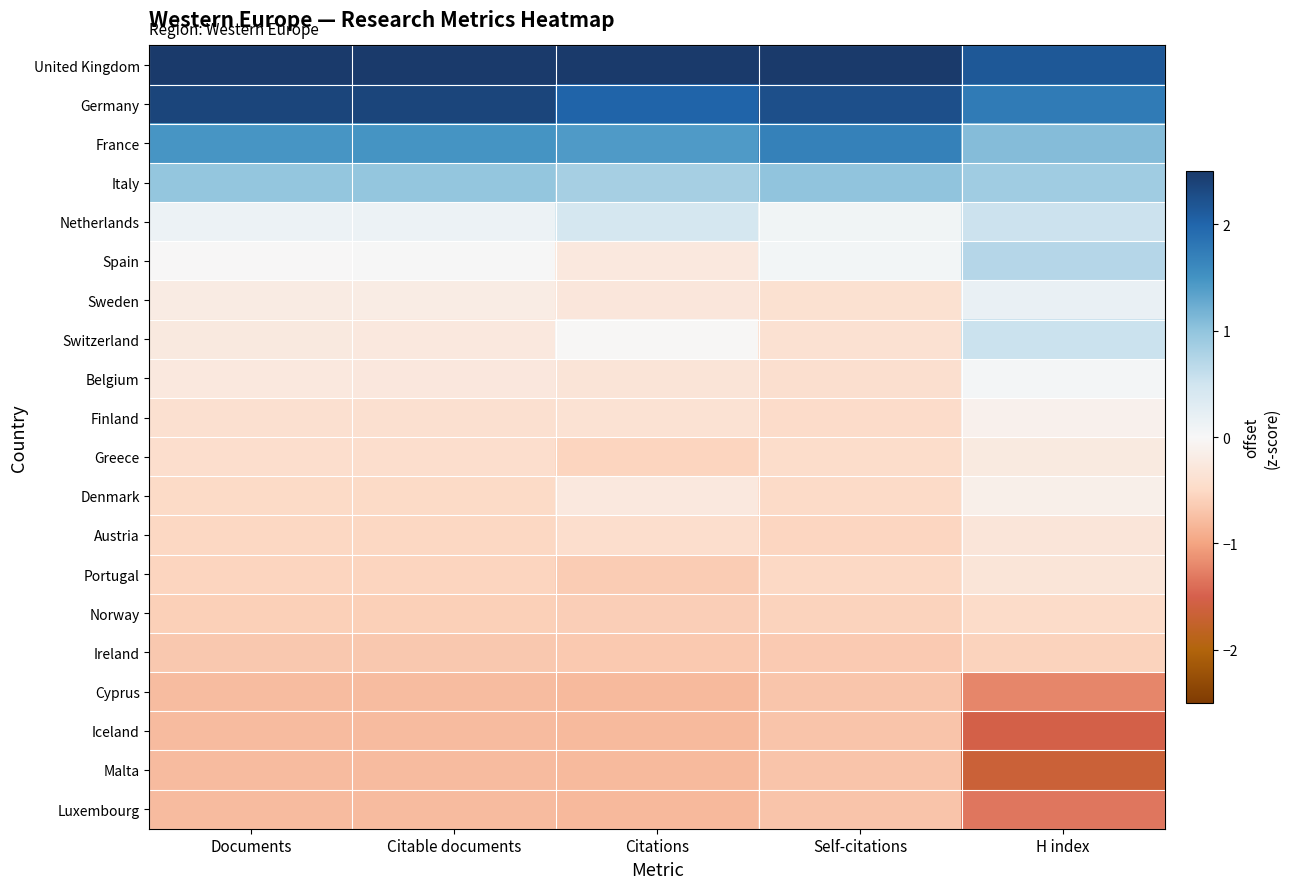

How many distinct data groups are displayed?

20